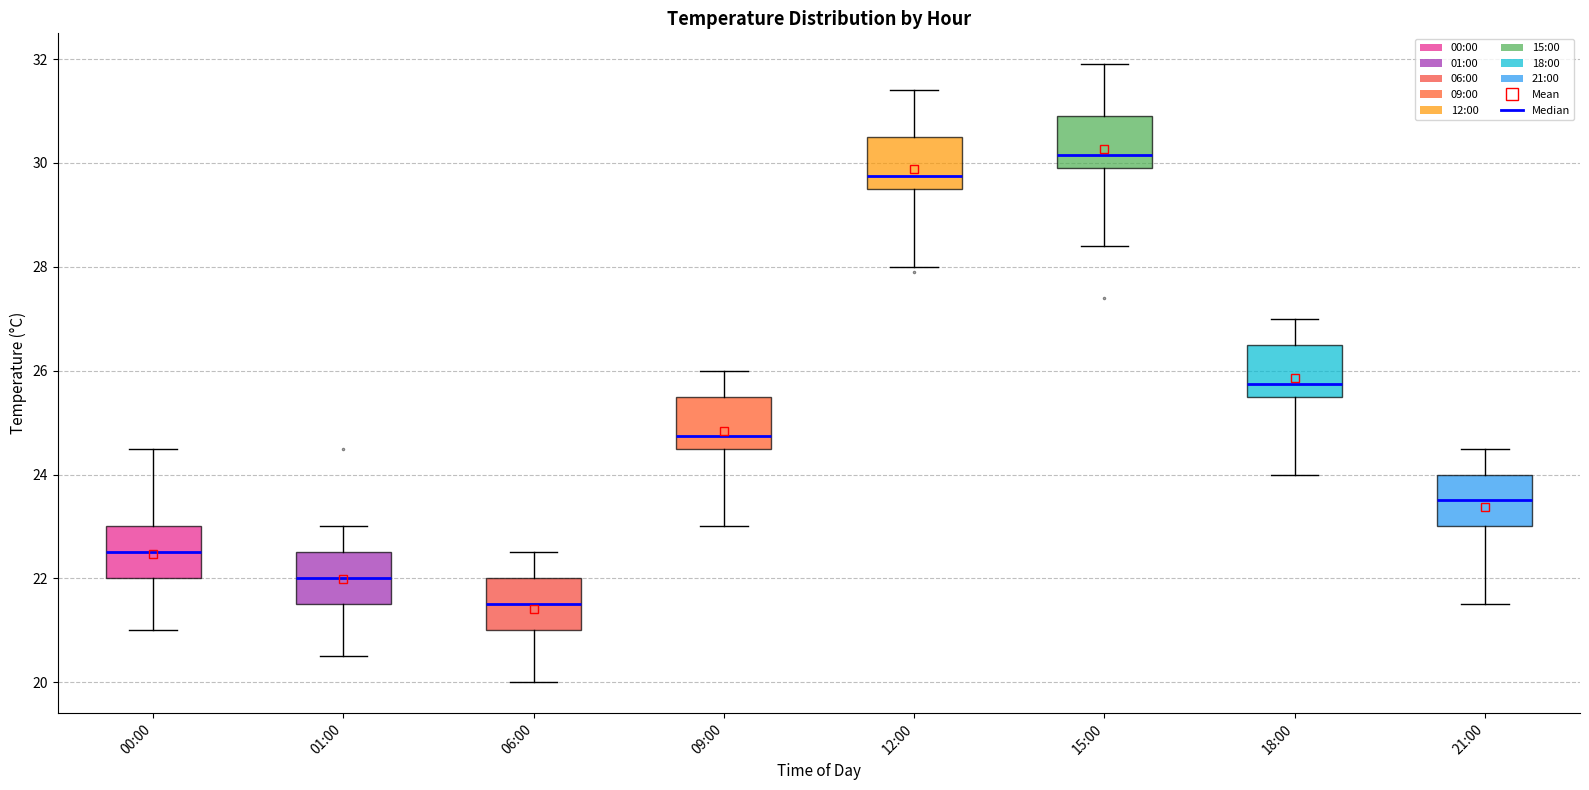

Reading left to right, read every box against the y-axis: the position of its median line, the range the box covers, and the ends of its whiskers. The values are not printed on the chart, so give them approximately, as read against the axis.

00:00: median 22.6, box 22.0 to 23.0, whiskers 21.0 to 24.6
01:00: median 22.0, box 21.6 to 22.6, whiskers 20.6 to 23.0
06:00: median 21.6, box 21.0 to 22.0, whiskers 20.0 to 22.6
09:00: median 24.8, box 24.6 to 25.6, whiskers 23.0 to 26.0
12:00: median 29.8, box 29.6 to 30.6, whiskers 28.0 to 31.4
15:00: median 30.2, box 30.0 to 31.0, whiskers 28.4 to 32.0
18:00: median 25.8, box 25.6 to 26.6, whiskers 24.0 to 27.0
21:00: median 23.6, box 23.0 to 24.0, whiskers 21.6 to 24.6